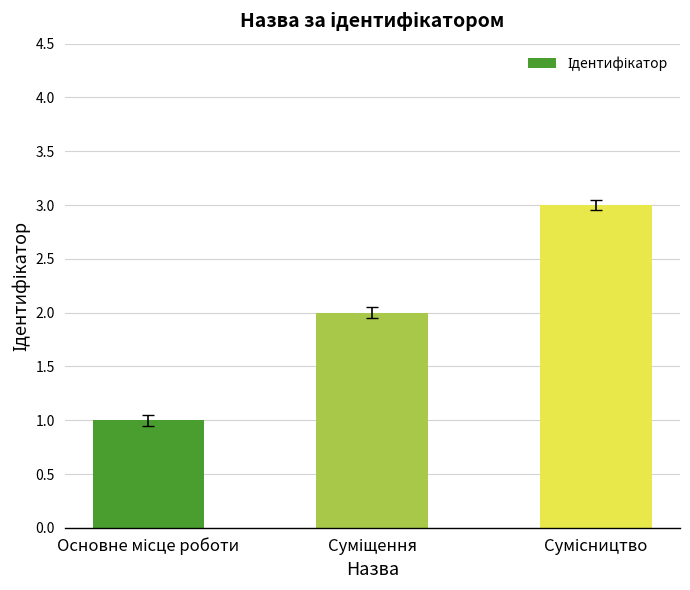

What is the value of the 3rd bar from the left?

3